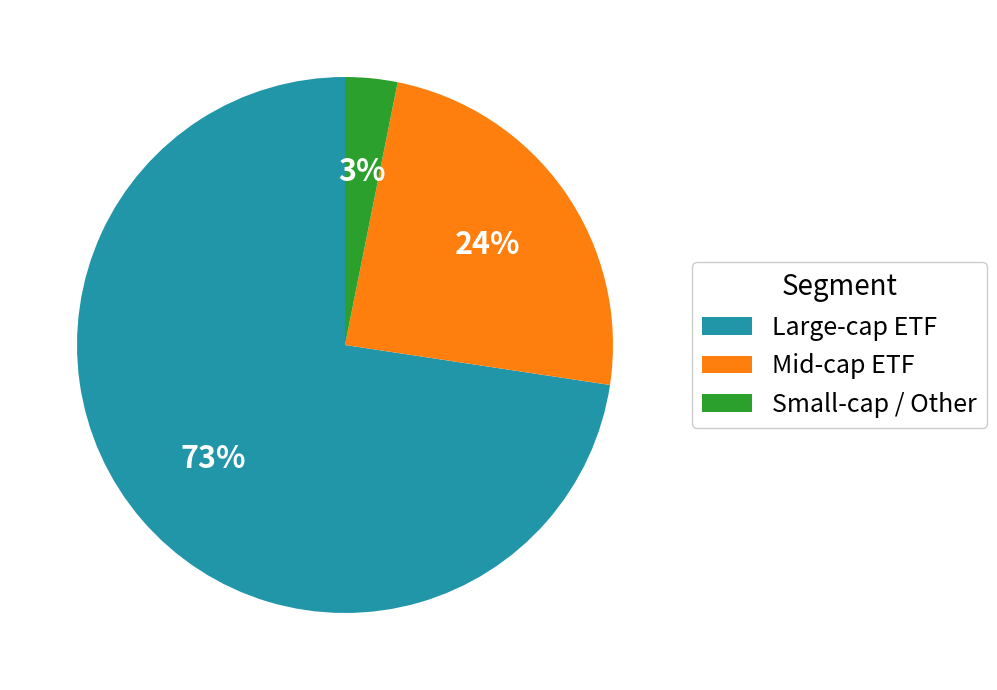

Which slice is the smallest?

Small-cap / Other